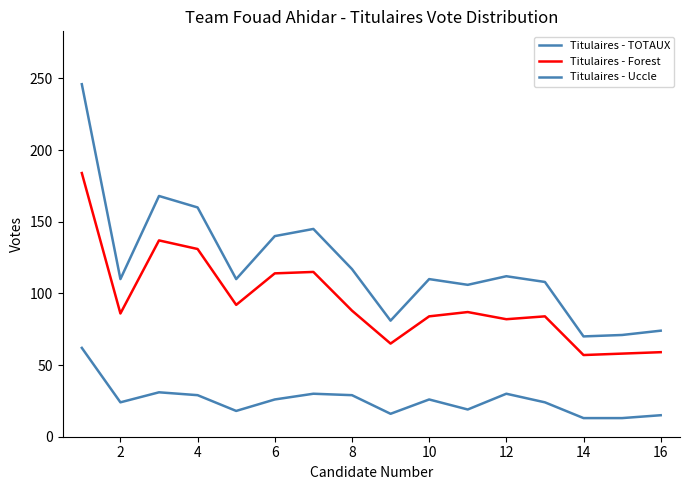

Which series has the widest spread of values?

Titulaires - TOTAUX